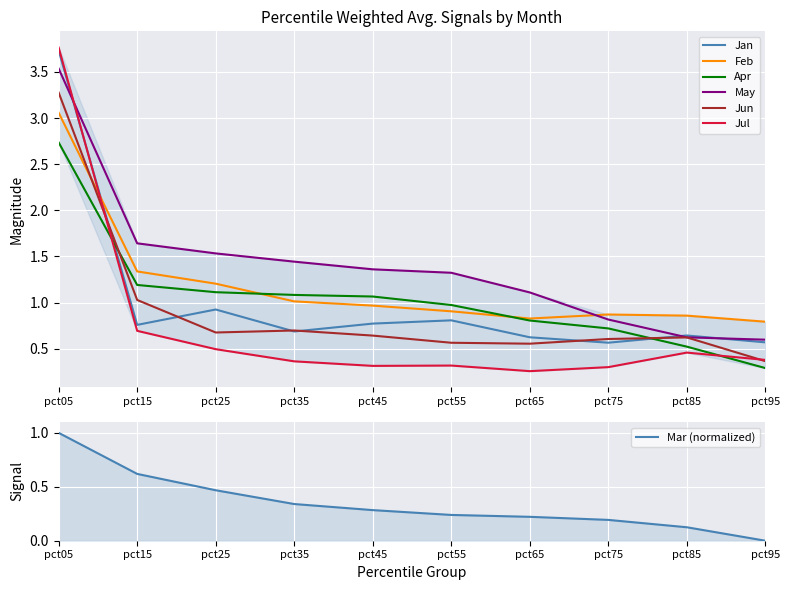

Between which two adjacent categories do Jan and Jun first intersect?

pct05 and pct15